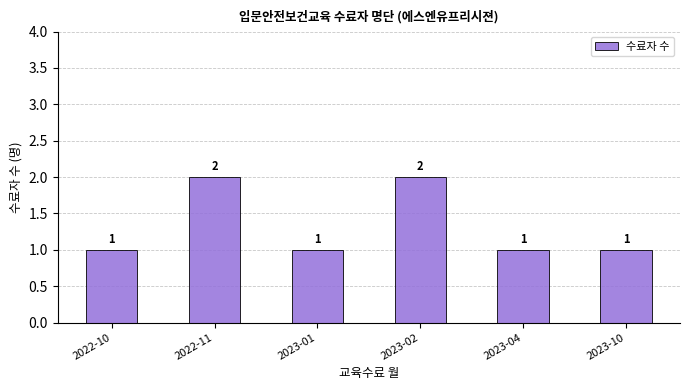

What is the average value?

1